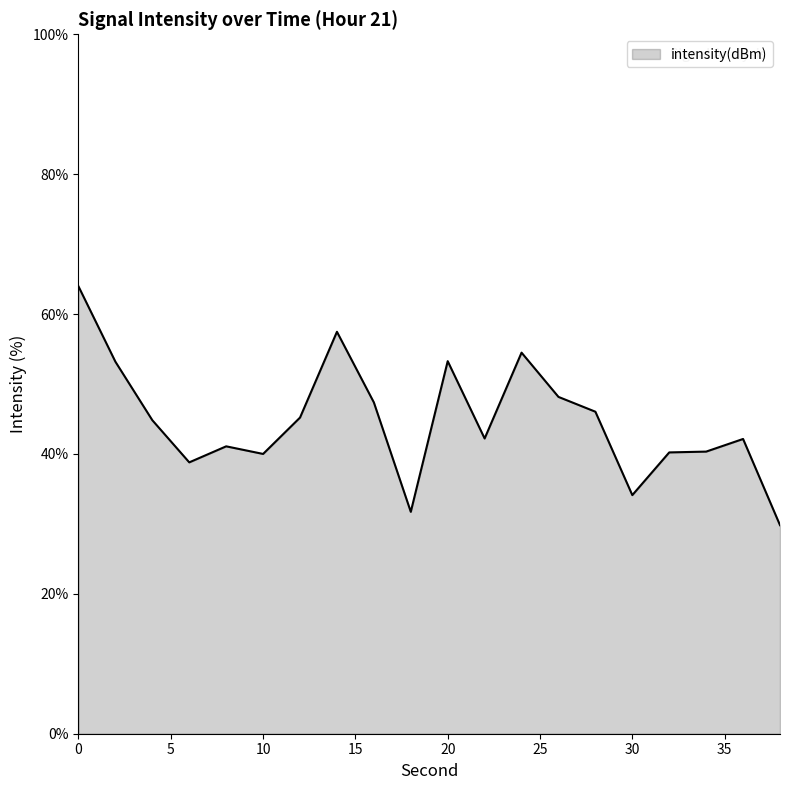

What is the minimum value shown in the chart?

29.8